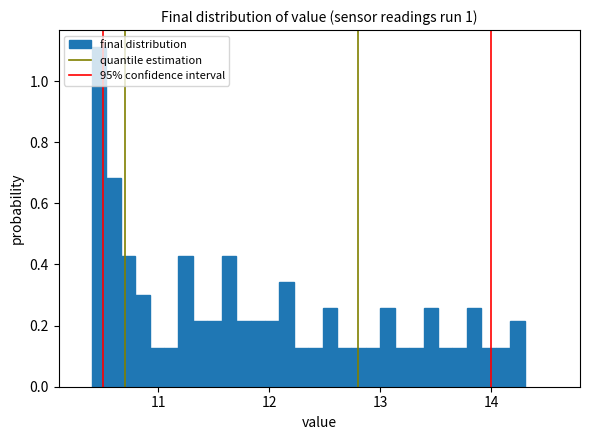

Read against the x-axis, roughly where is the centre of the tallest bar?

10.5